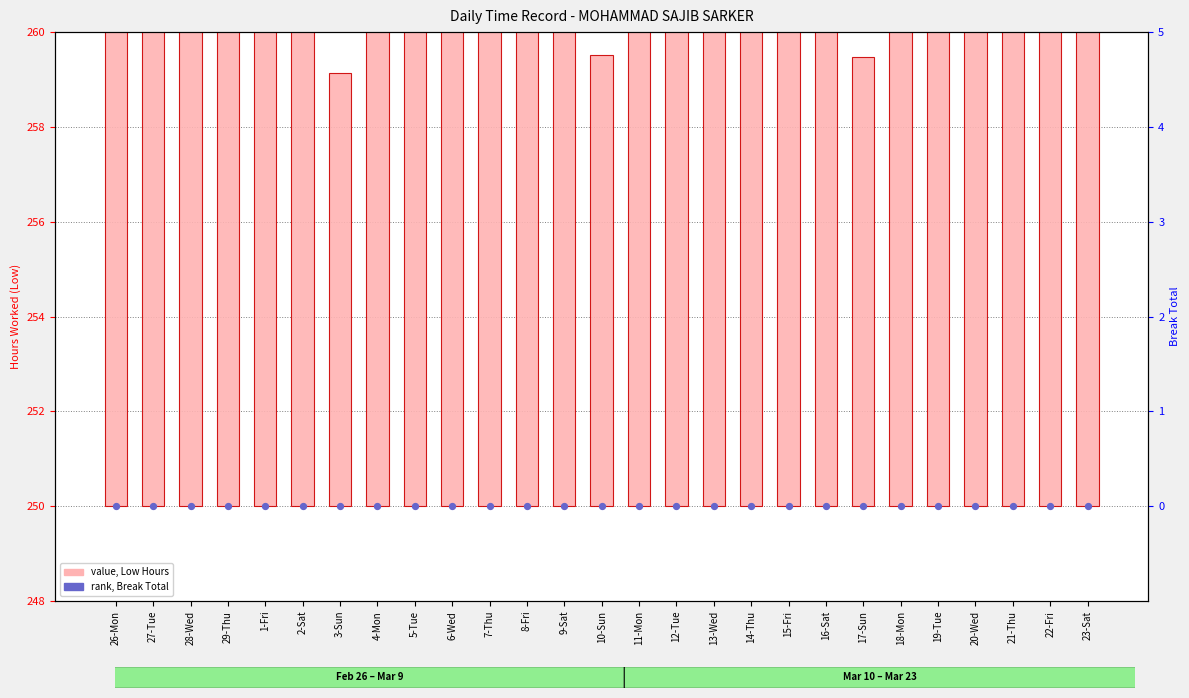

Which series has the largest total across all categories?

Low (Hours)